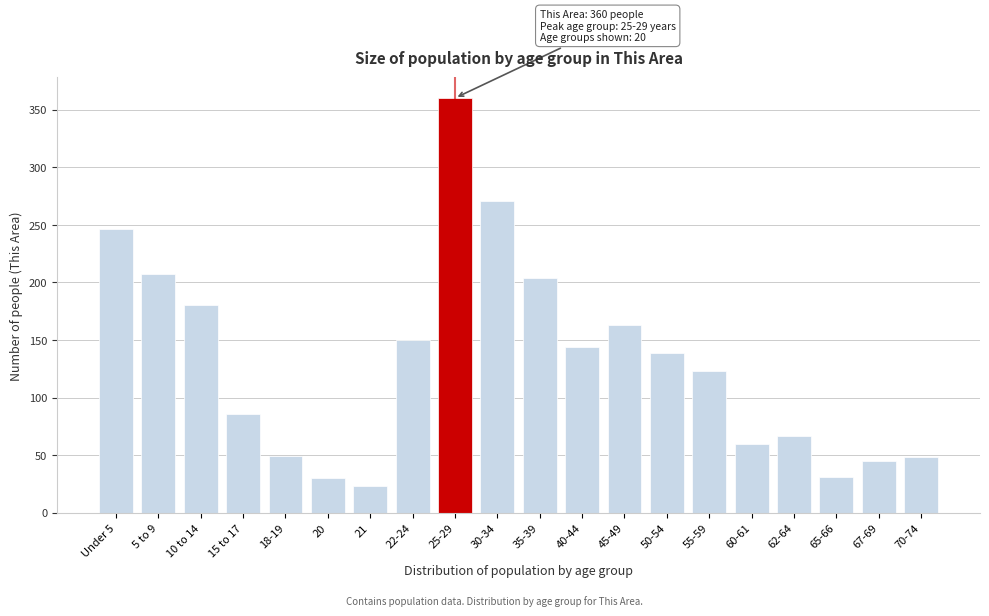

The chart shows a value of 31 at 65-66. True or false?

True